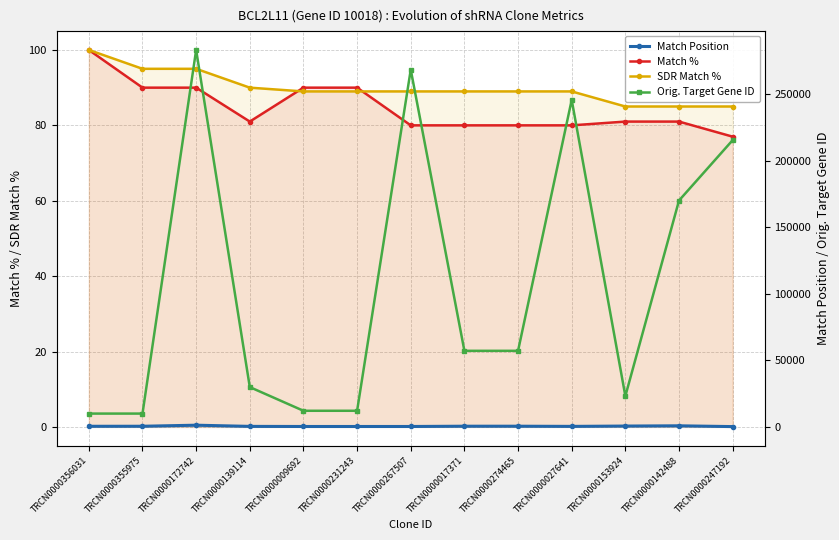

How many interior local peaks does the Orig. Target Gene ID series have?

3